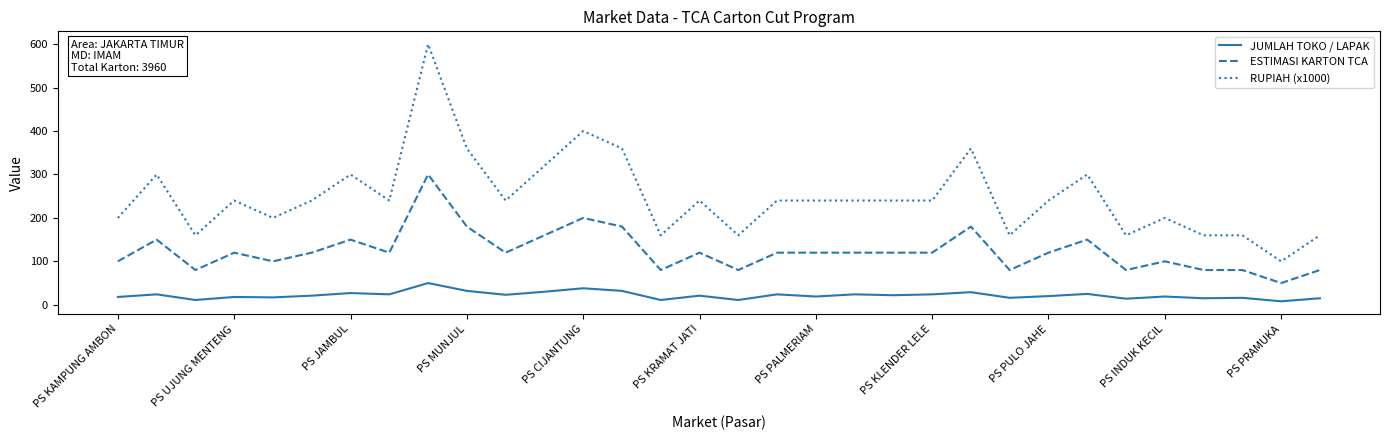

What is the maximum value shown in the chart?

600